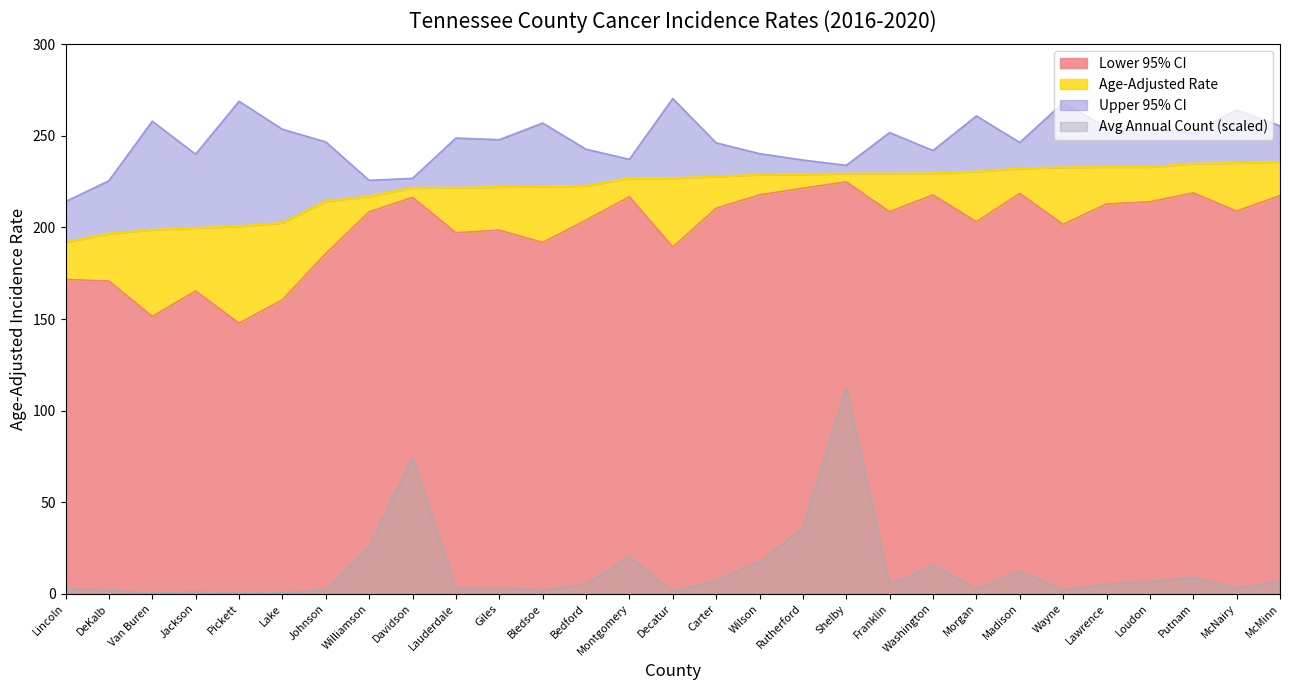

True or false: Upper 95% CI and Age-Adjusted Rate cross at least once.

False